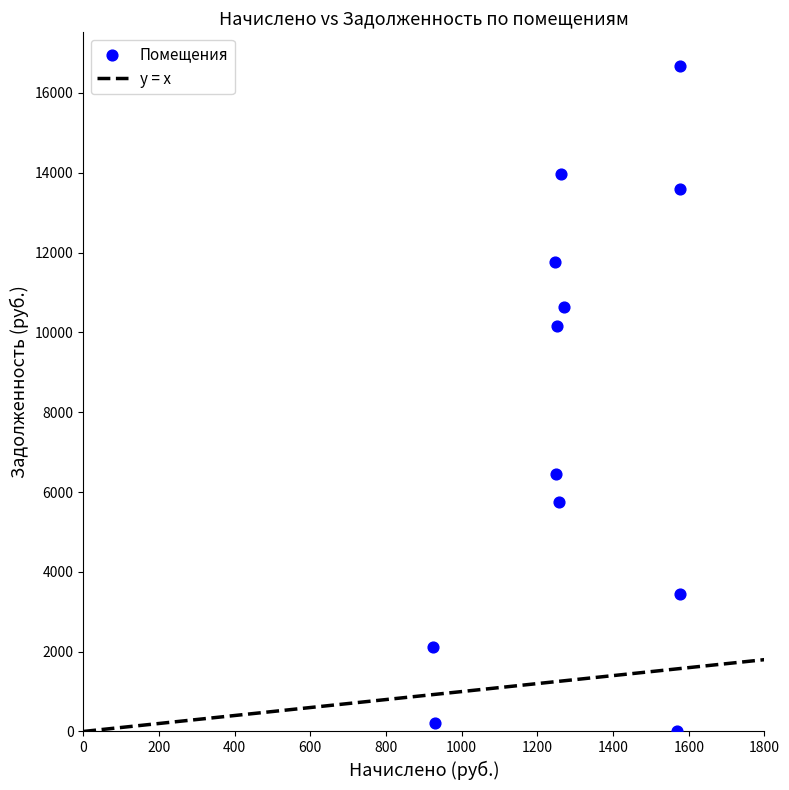

What is the range of X values (max minus min)?

653.7